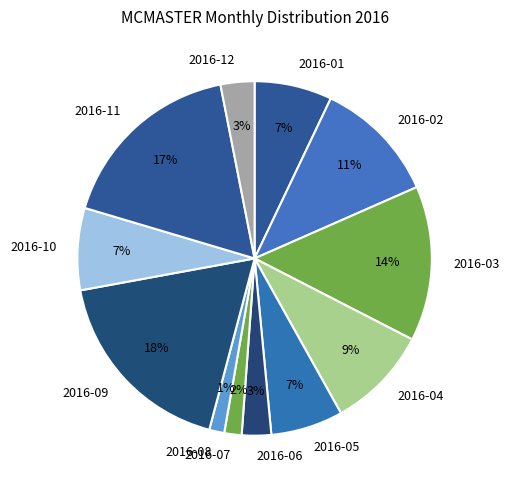

The 2016-04 slice represents 1% of the pie. True or false?

False